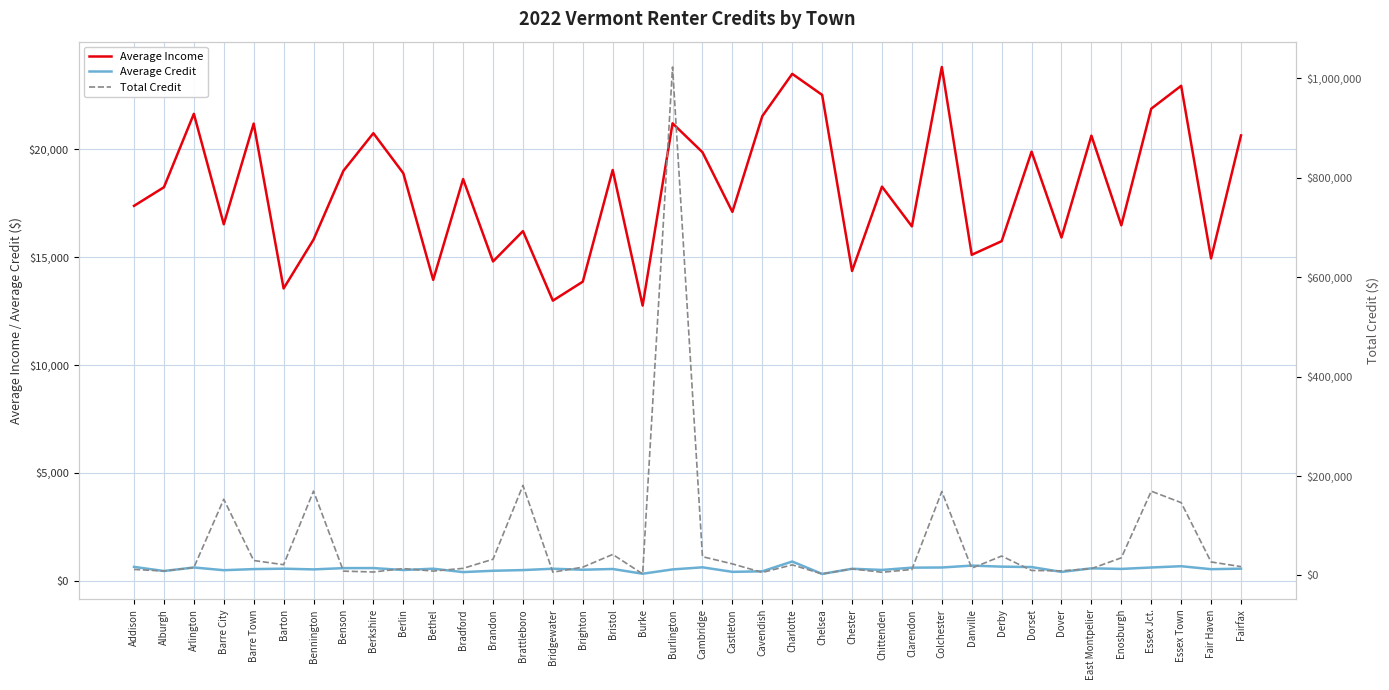

The Average Credit series shows 573.5 at East Montpelier. True or false?

True